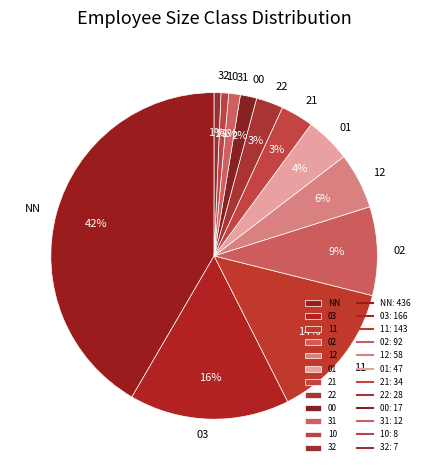

What percentage is the 01 slice, to the nearest percent?

4%